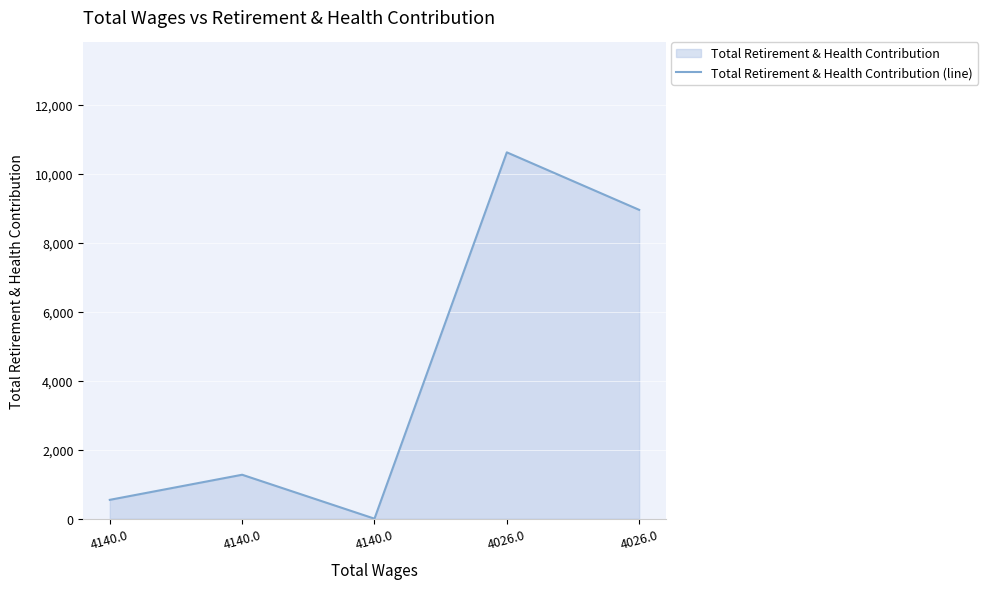

What is the sum of the values at 4140.0 and 4026.0?

11160